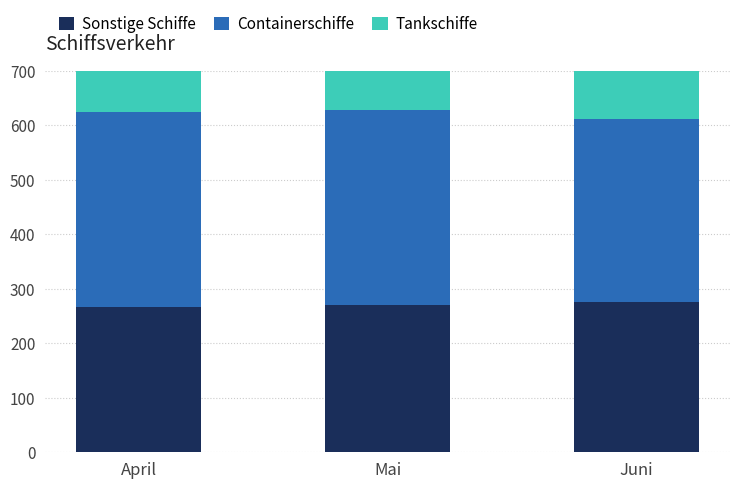

What is the average value of the Sonstige Schiffe series?

270